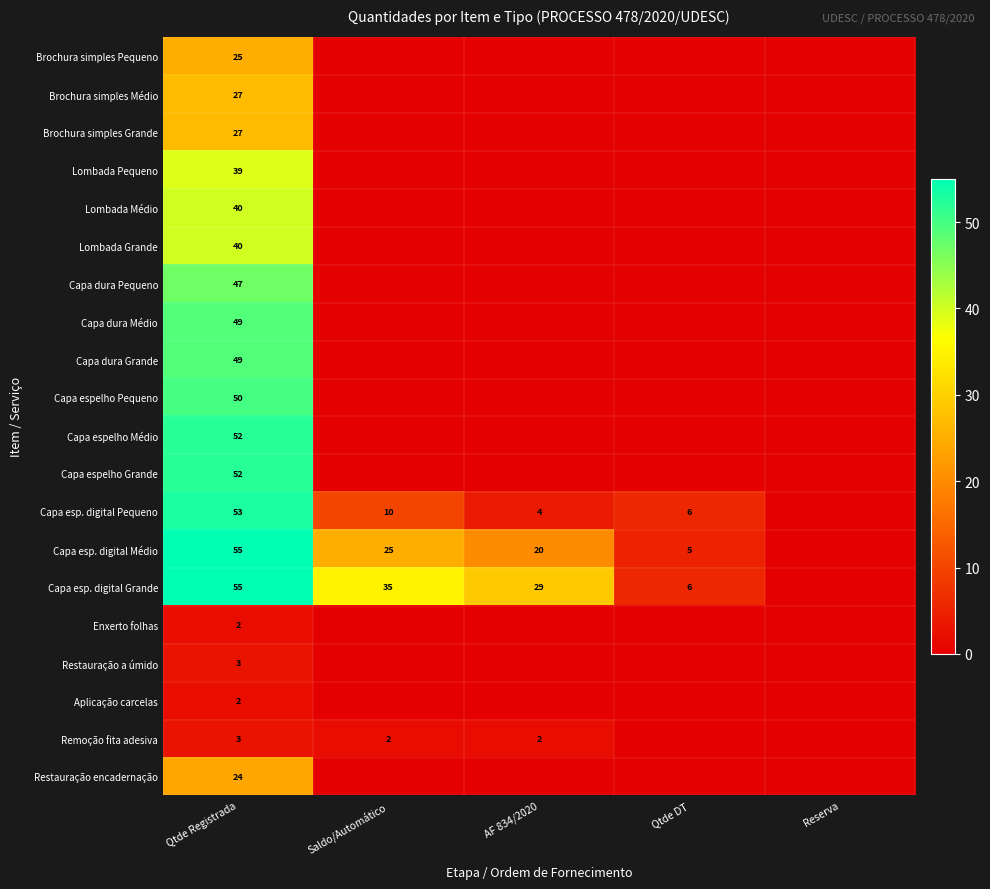

How many data points does each series have?

5